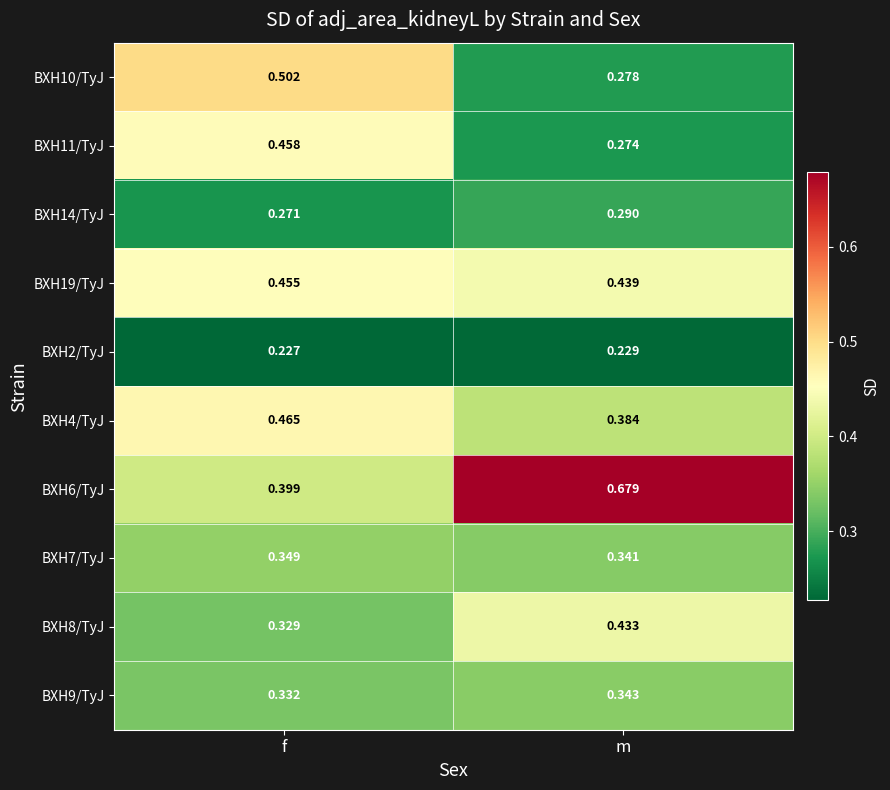

At which label does BXH14/TyJ reach its minimum?

f